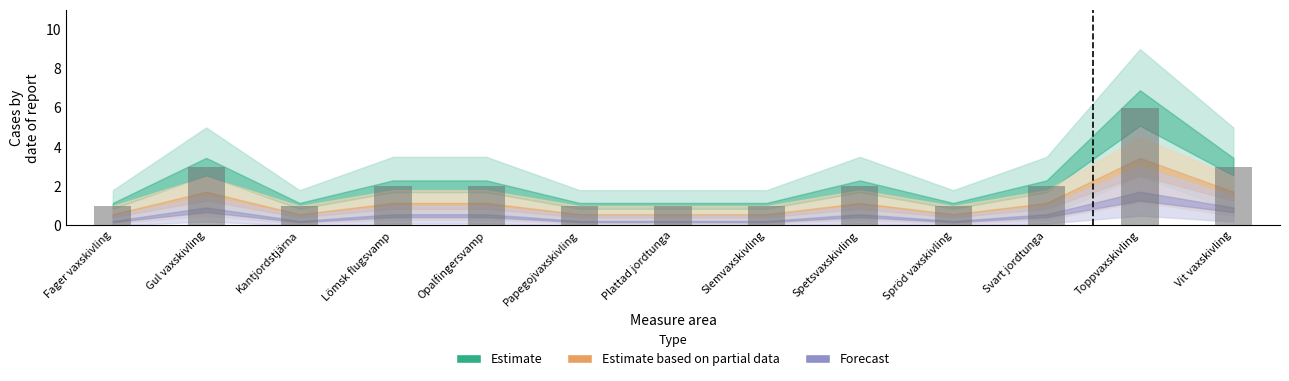

What is the label of the 9th bar from the left?

Spetsvaxskivling